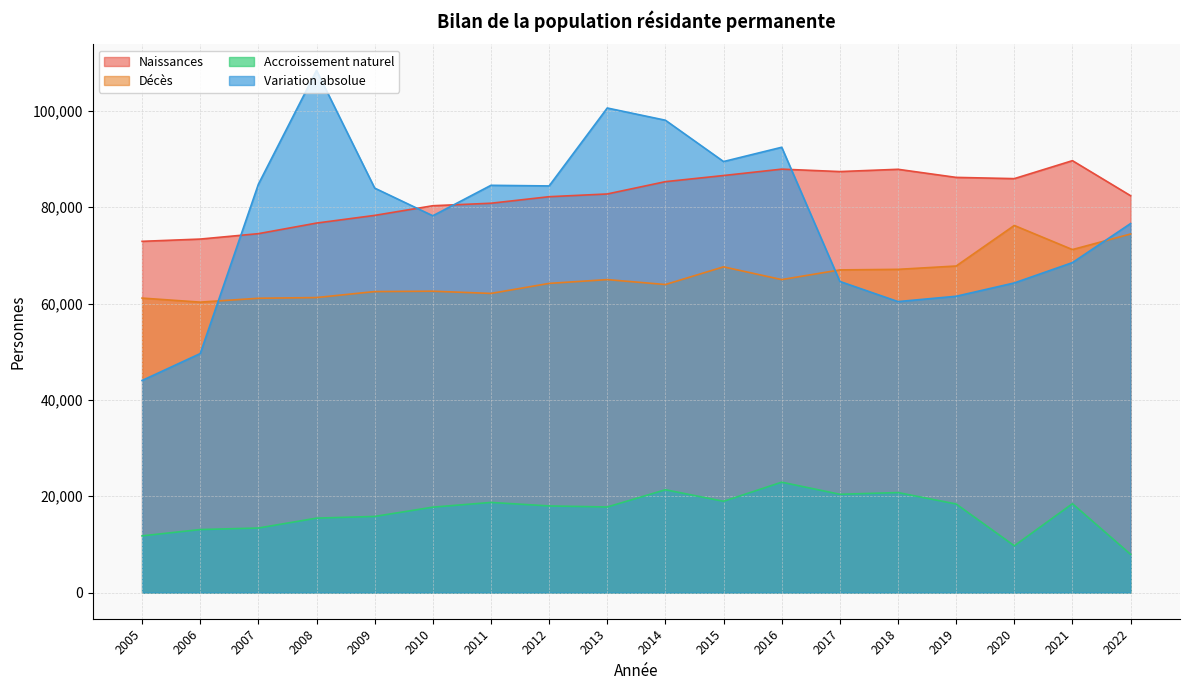

What is the greatest value displayed?

108362